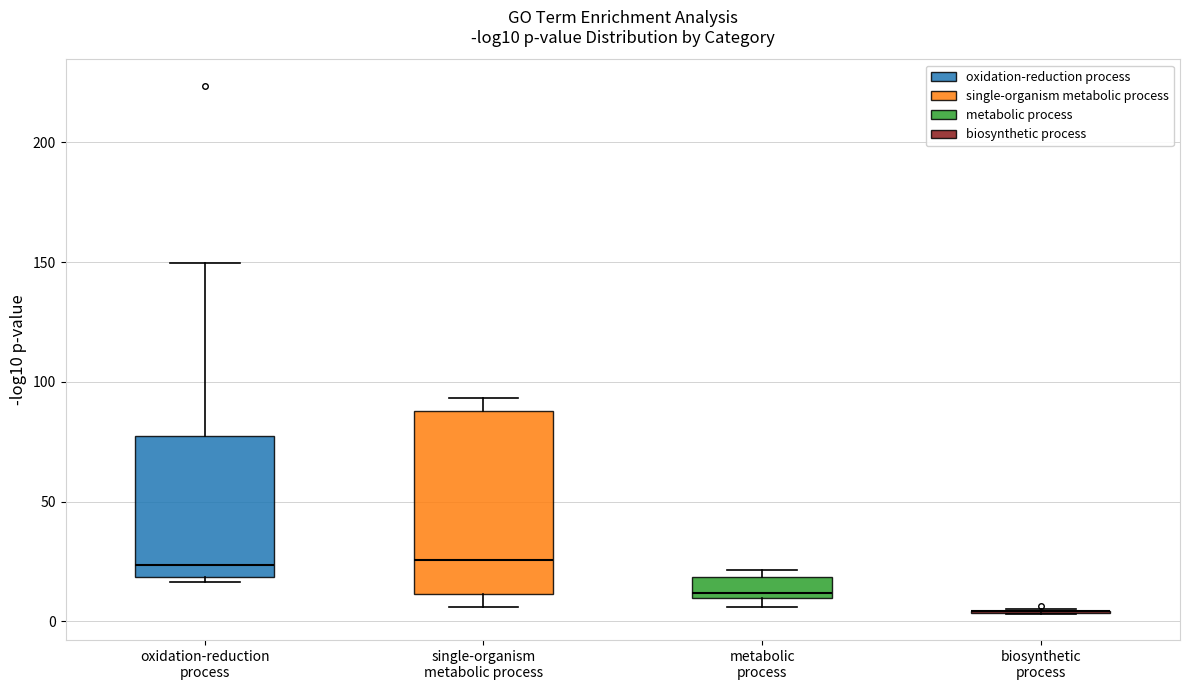

Comparing the boxes themselves (not the whiskers), which one is the tallest?

single-organism metabolic process